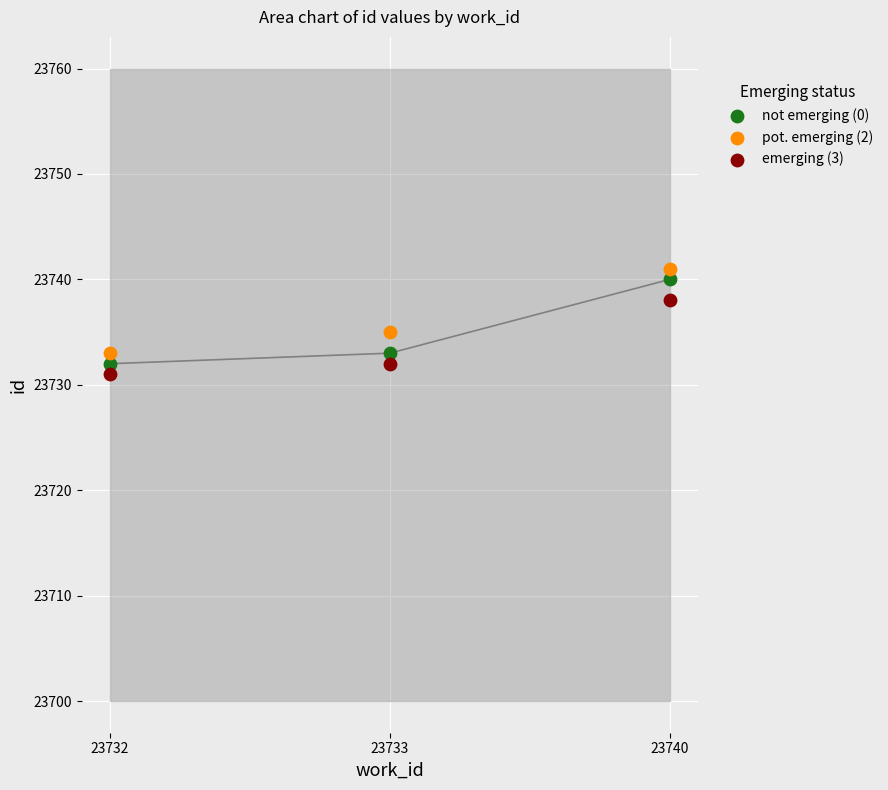

Across all data points, what is the average Y value?

23735